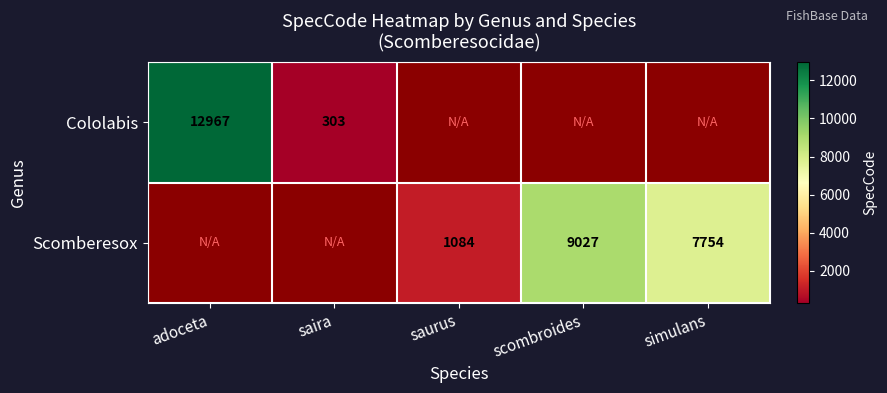

Count the number of categories in the chart.

5